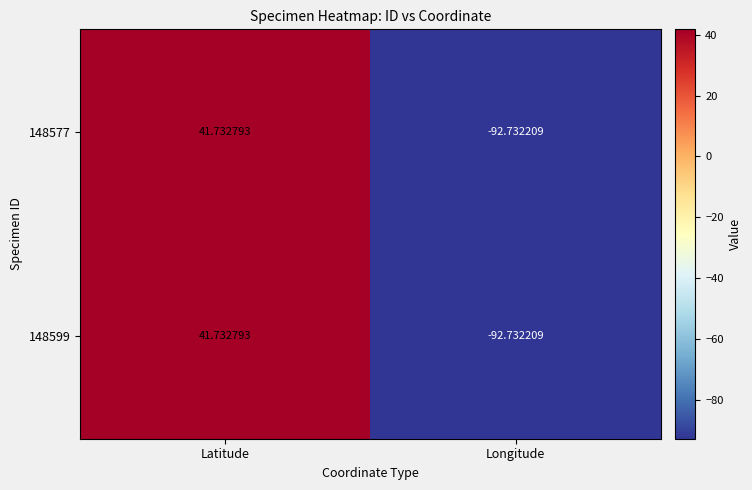

List the labels in order of 148599 value, smallest first.

Longitude, Latitude